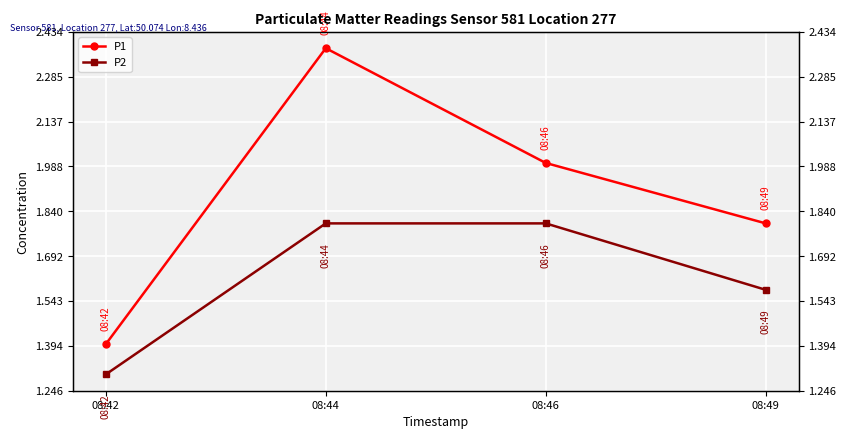

Reading left to right, what are all the values shown in this chart?

P1: 1.4	2.4	2.0	1.8
P2: 1.3	1.8	1.8	1.6